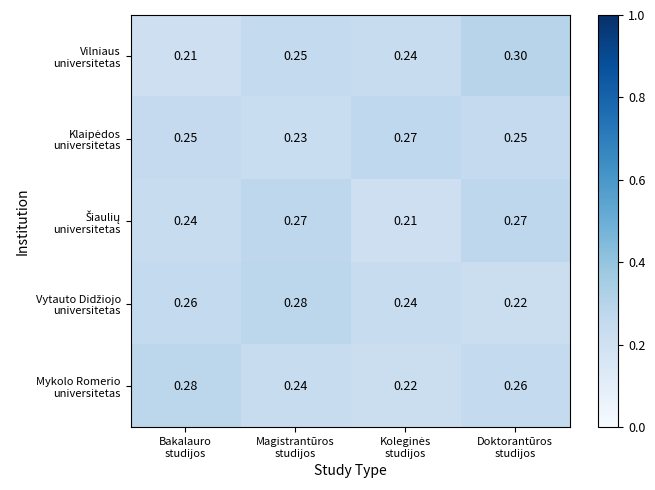

What is the total value across all series at Magistrantūros
studijos?

1.3